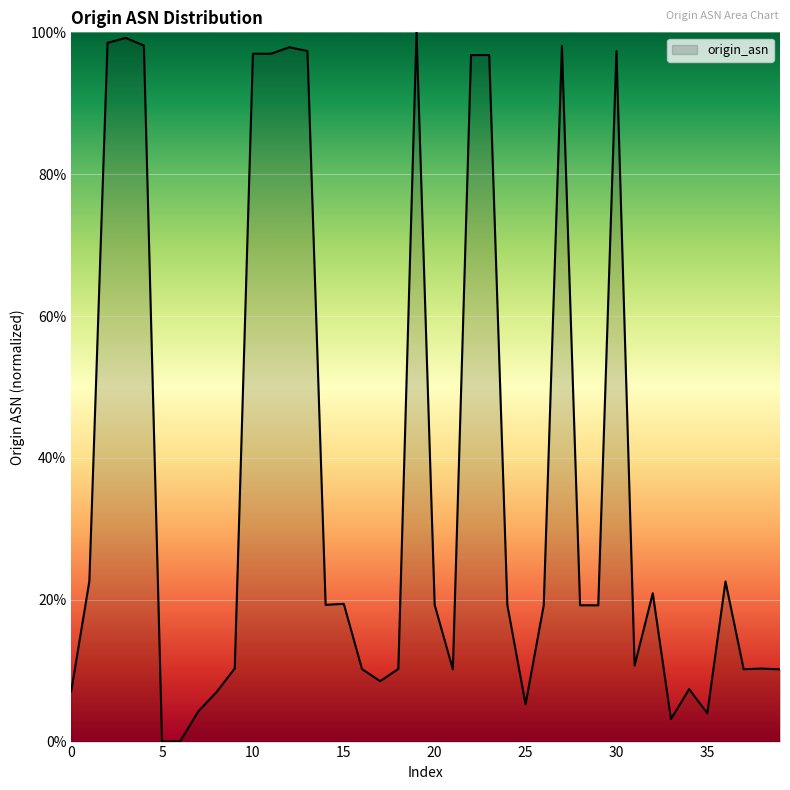

What is the greatest value displayed?

100.0